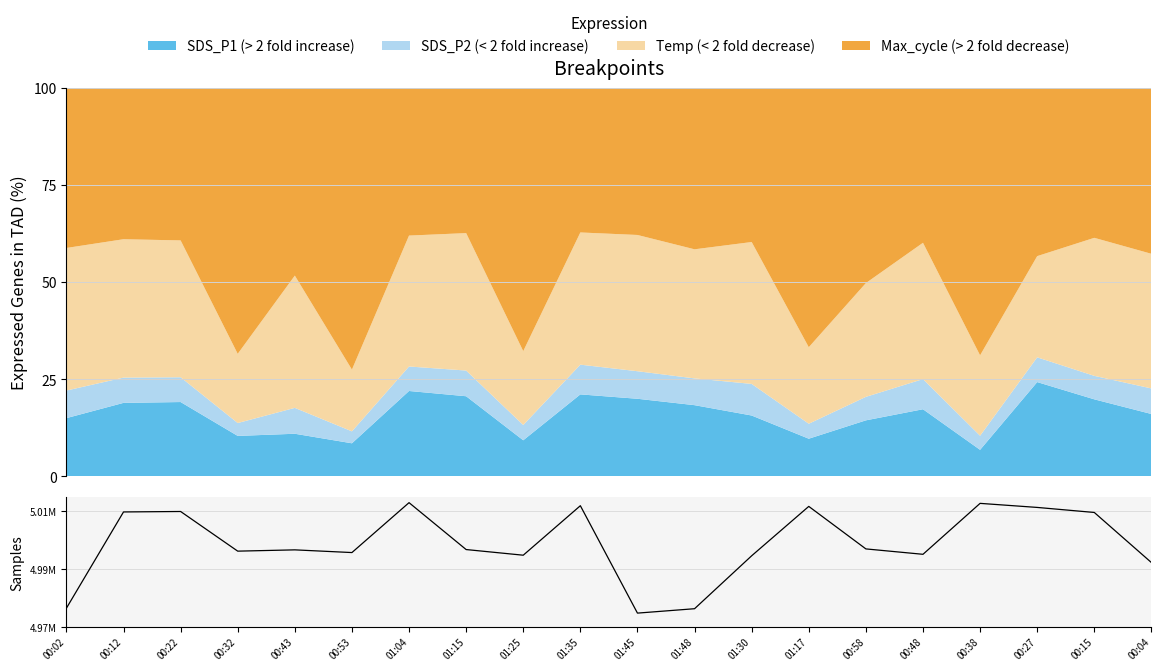

What position from the left is 00:48?

16